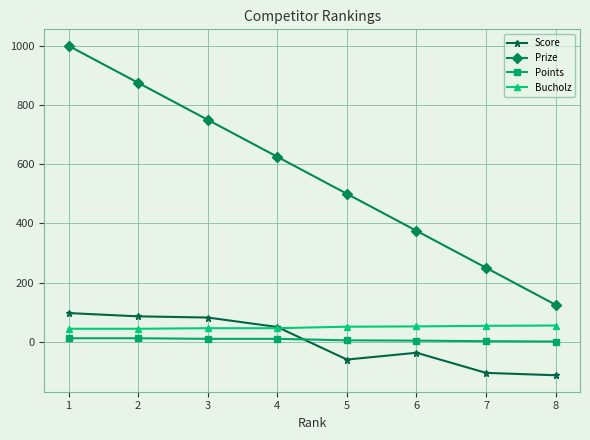

What is the maximum value for Points?

12